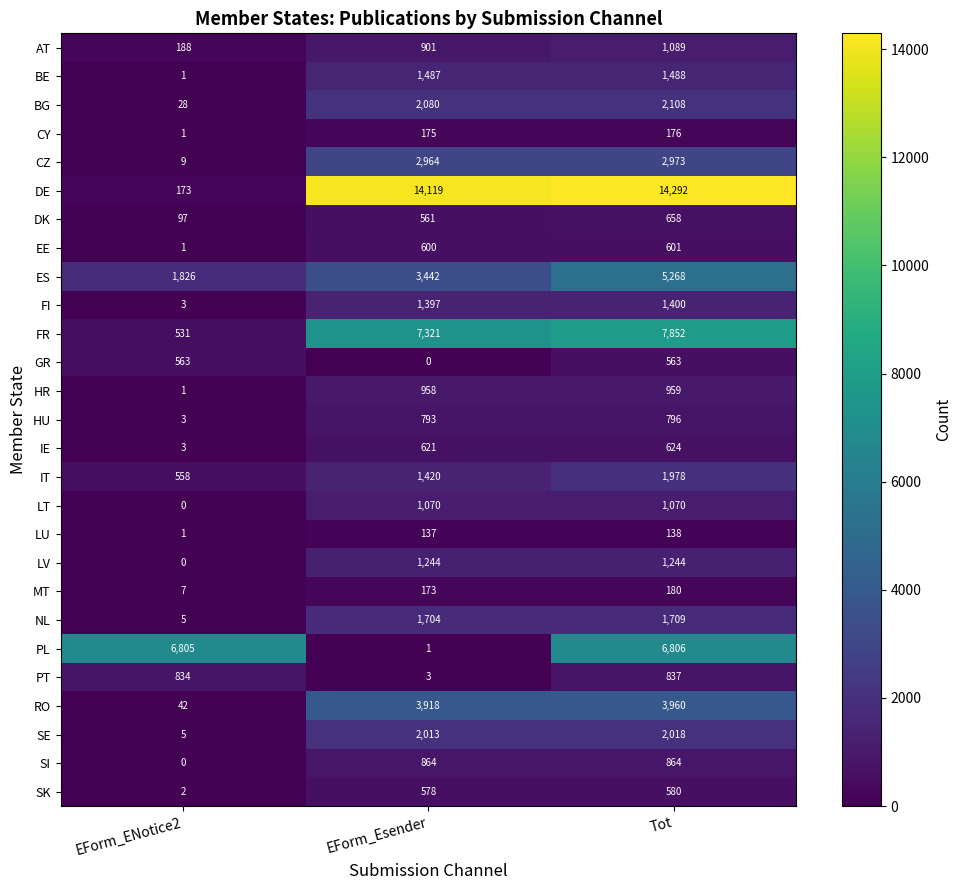

How many data points in FI are less than 1397?

1